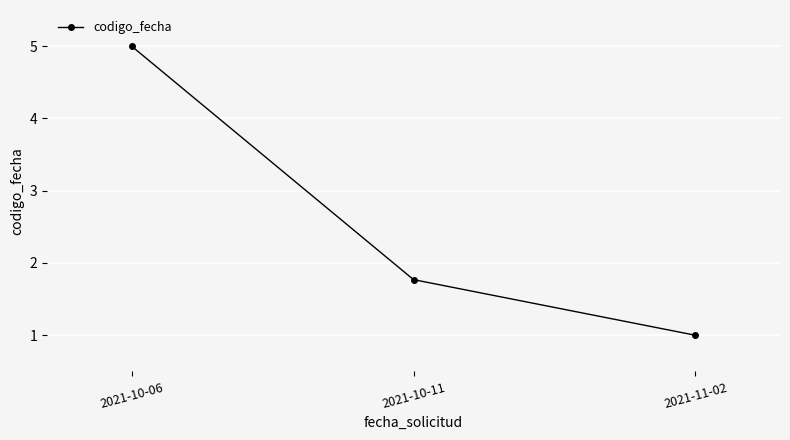

At which label is the value closest to 2?

2021-10-11